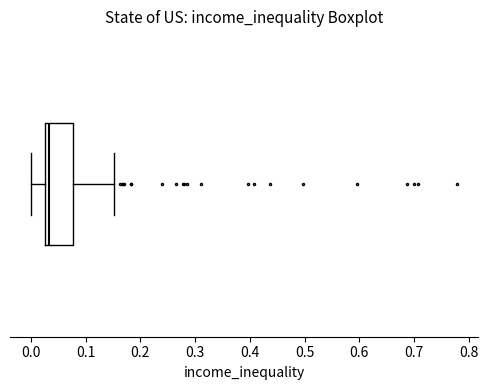

Where is the right edge of the box on the x-axis? The values are not printed on the chart, so give them approximately, as read against the axis.

0.08